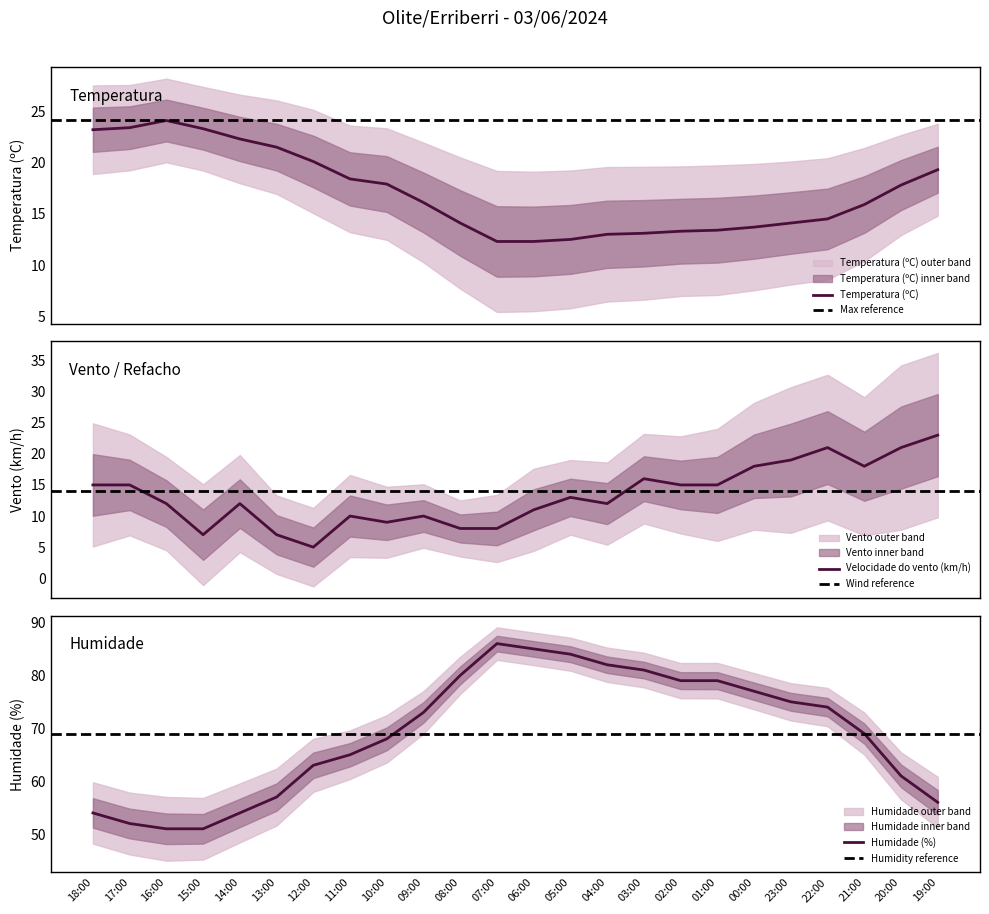

What is the difference between the second highest and minimum values in the Velocidade do vento (km/h) series?

16